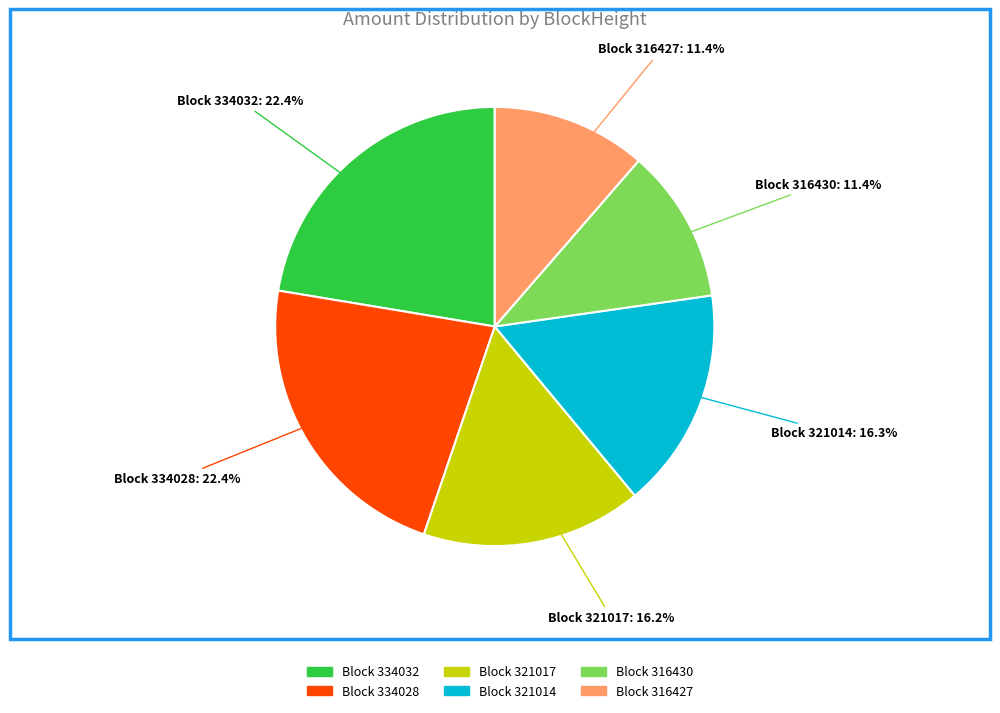

Approximately how many times larger is the value at Block 334028 compared to Block 316427?

2.0